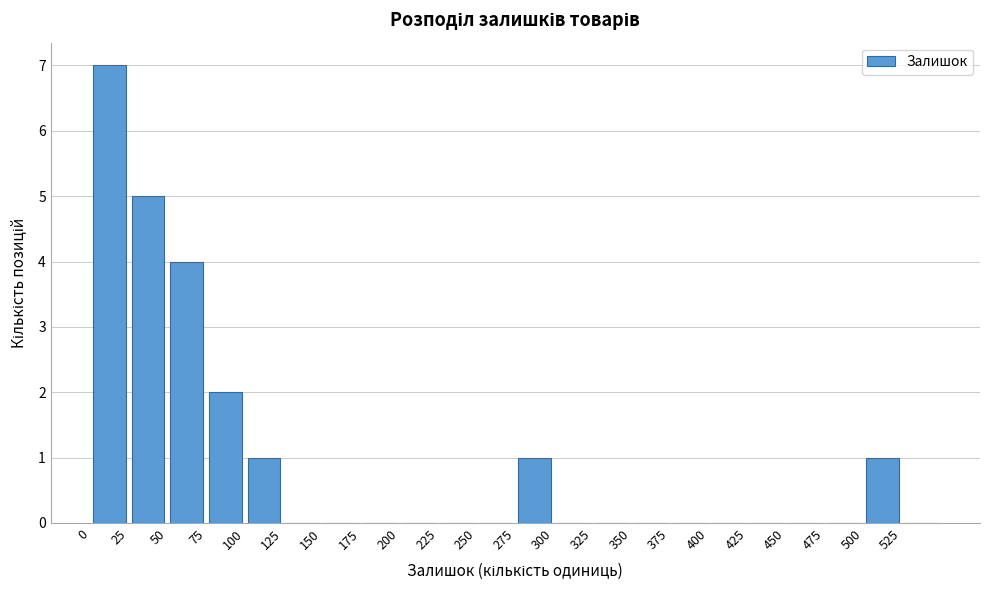

How tall is the bar that spans 500 to 525 on the x-axis? The values are not printed on the chart, so give them approximately, as read against the axis.

1